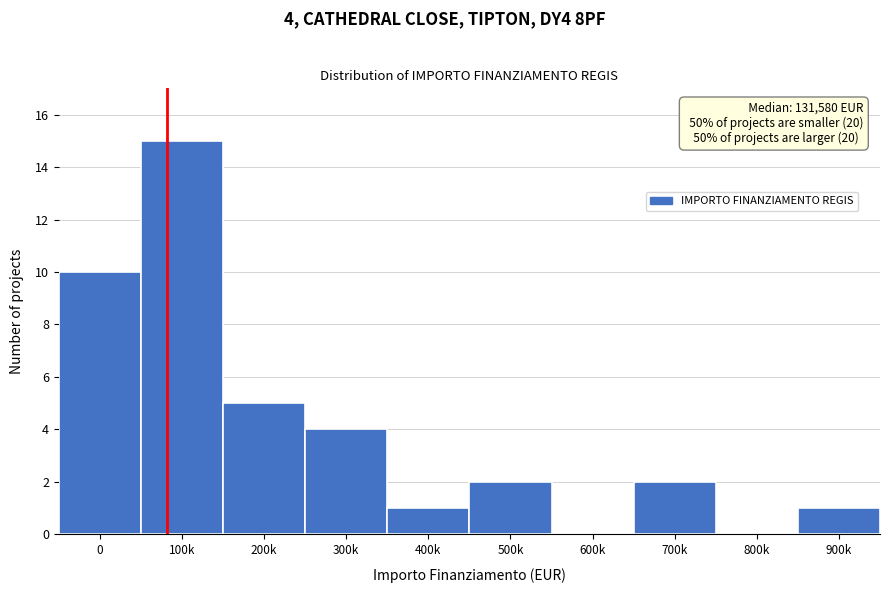

Reading left to right, transcribe all the data shown in this chart.

0=10	100k=15	200k=5	300k=4	400k=1	500k=2	600k=0	700k=2	800k=0	900k=1